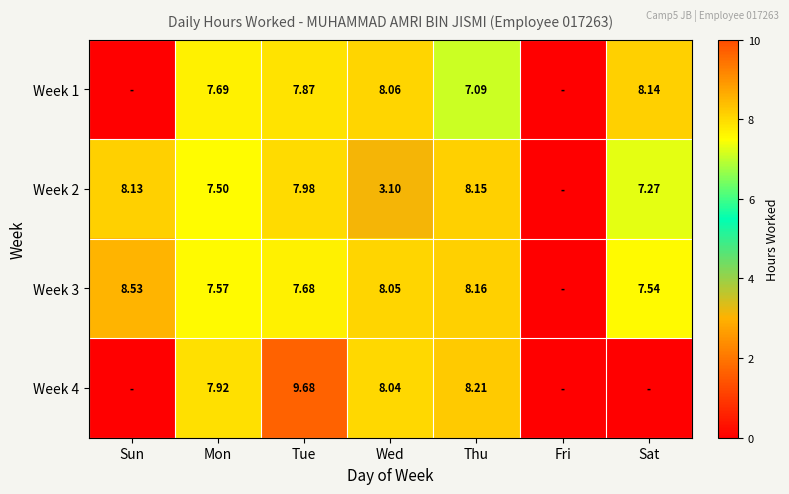

Is the value of Week 4 at Wed greater than the value of Week 1 at Mon?

Yes